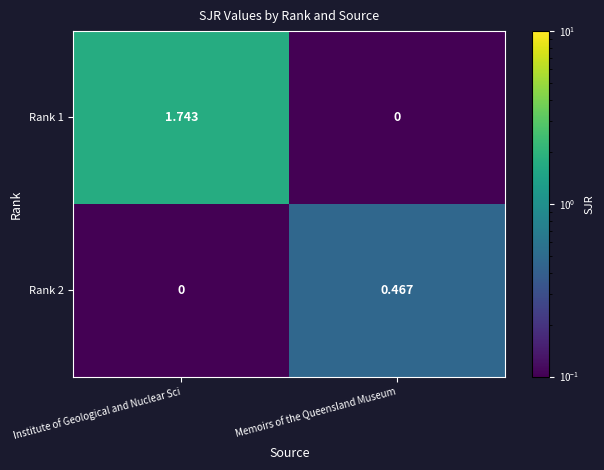

Which category has the highest value in the Rank 1 series?

Institute of Geological and Nuclear Sci